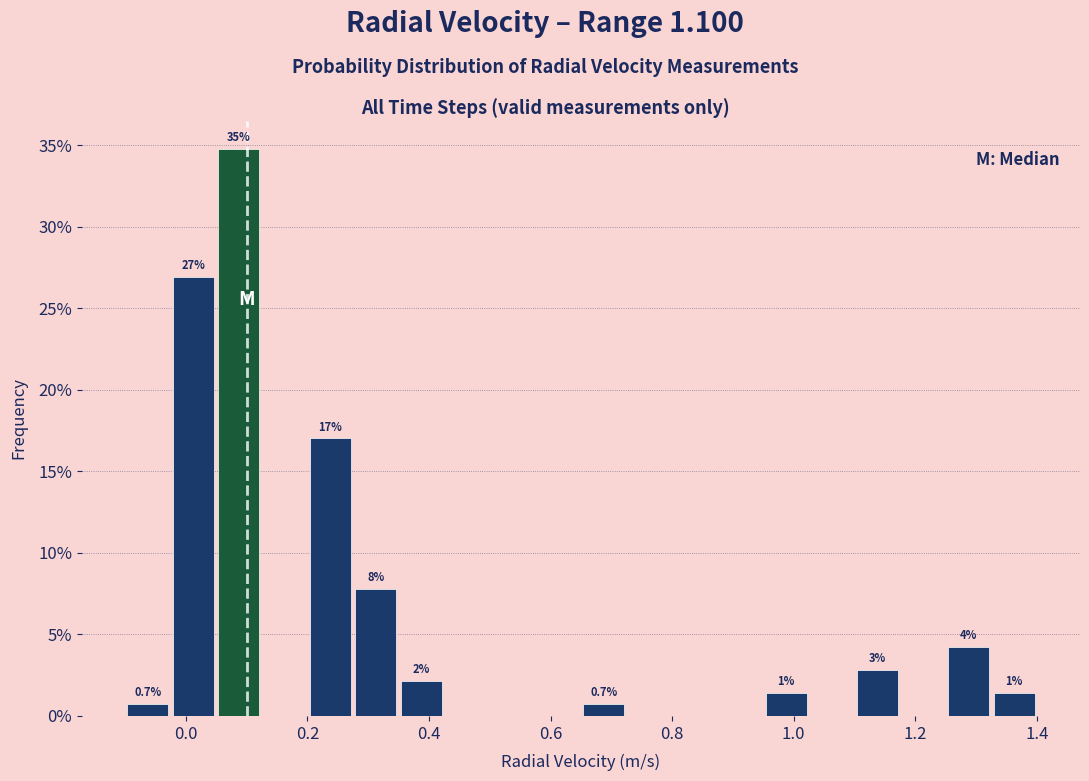

Read against the x-axis, roughly where is the centre of the tallest bar?

0.08